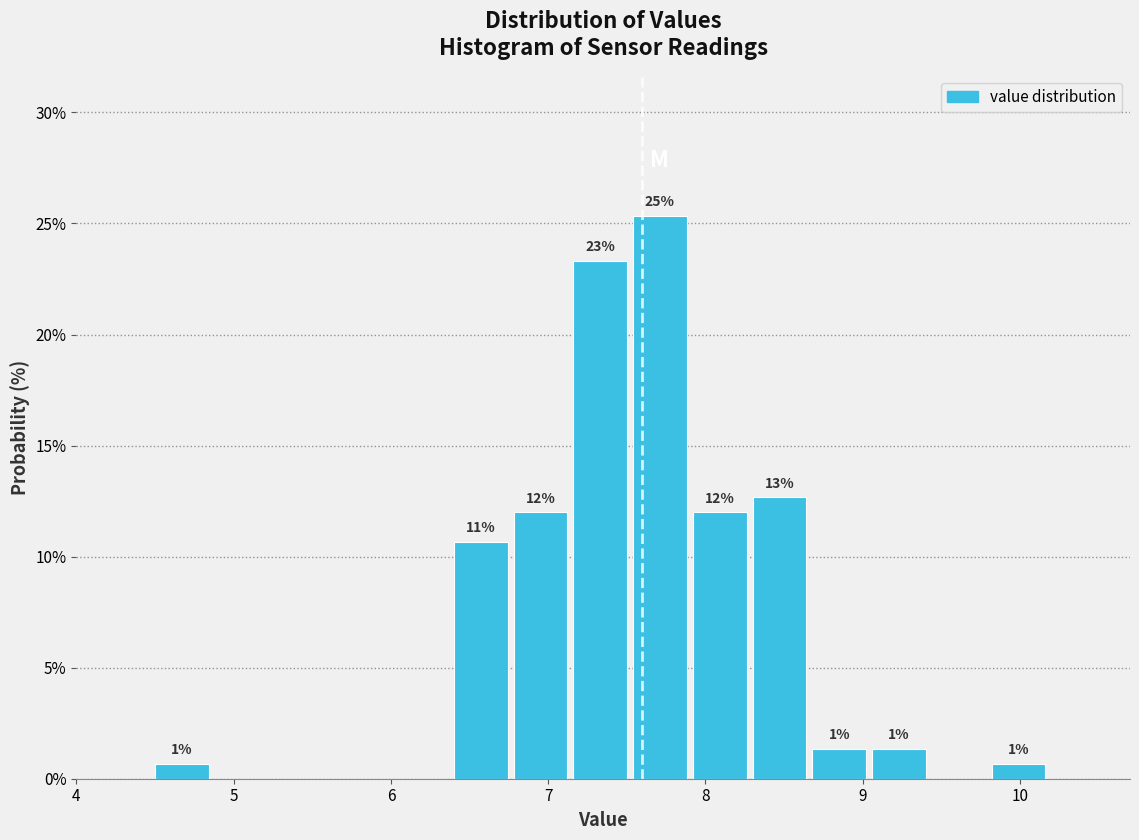

Read against the x-axis, roughly where is the centre of the tallest bar?

7.7